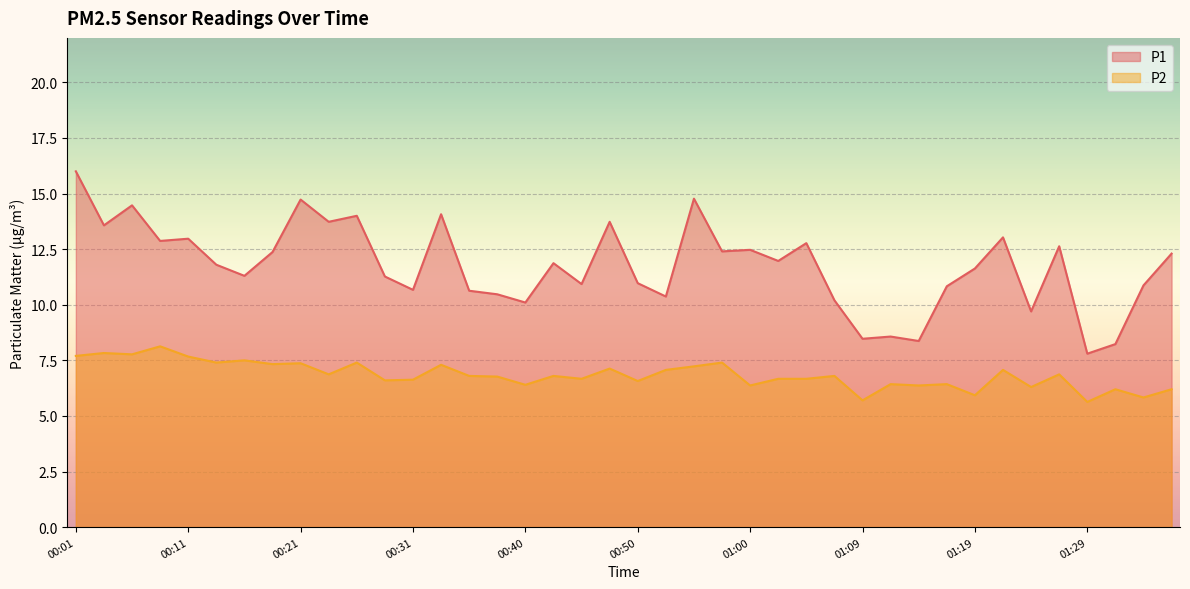

Reading left to right, transcribe all the data shown in this chart.

P1: 16.0	13.6	14.5	12.9	13.0	11.8	11.3	12.4	14.7	13.7	14.0	11.3	10.7	14.1	10.6	10.5	10.1	11.9	10.9	13.7	11.0	10.4	14.8	12.4	12.5	12.0	12.8	10.2	8.5	8.6	8.4	10.8	11.6	13.0	9.7	12.6	7.8	8.2	10.9	12.3
P2: 7.7	7.8	7.8	8.1	7.7	7.4	7.5	7.3	7.4	6.9	7.4	6.6	6.6	7.3	6.8	6.8	6.4	6.8	6.7	7.1	6.6	7.1	7.2	7.4	6.4	6.7	6.7	6.8	5.7	6.4	6.4	6.4	5.9	7.1	6.3	6.9	5.6	6.2	5.8	6.2